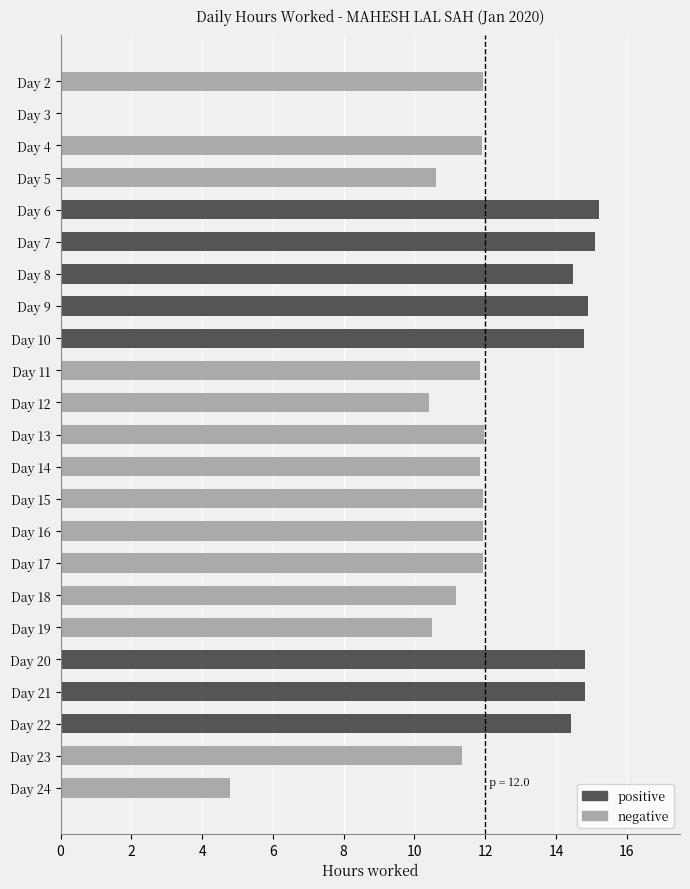

Are the bars horizontal?

Yes